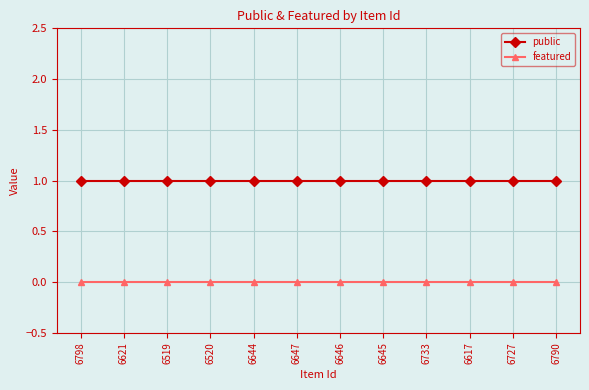

Which series has the largest total across all categories?

public